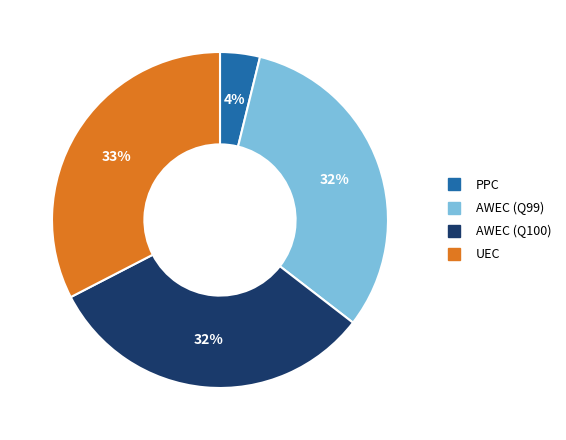

Does any single category account for the majority?

No